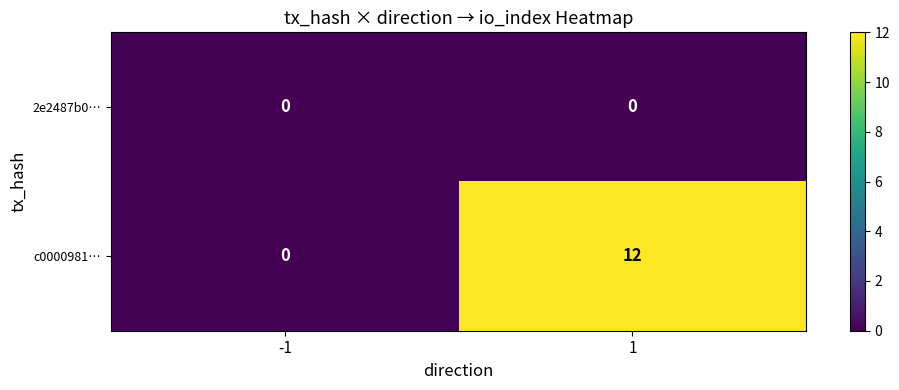

List the series in order of their overall mean, highest first.

c0000981…, 2e2487b0…